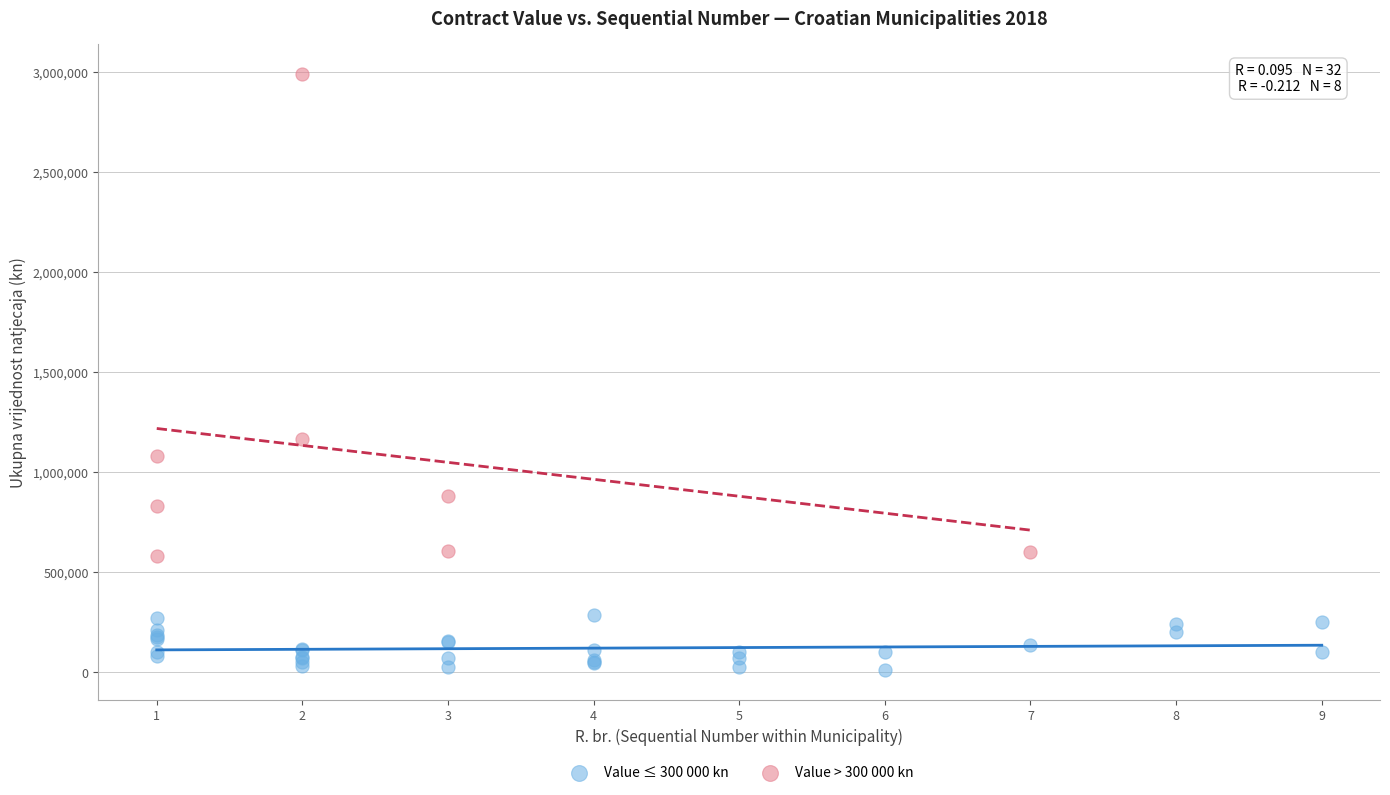

Which series contains the highest Y value?

Value > 300 000 kn